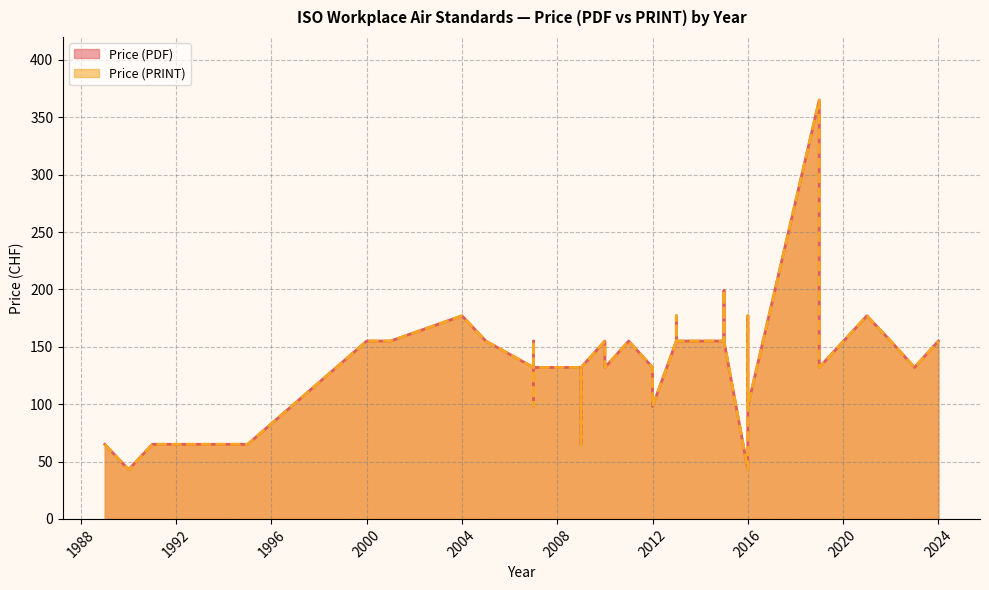

At which label does Price (PDF) first exceed 155?

2004